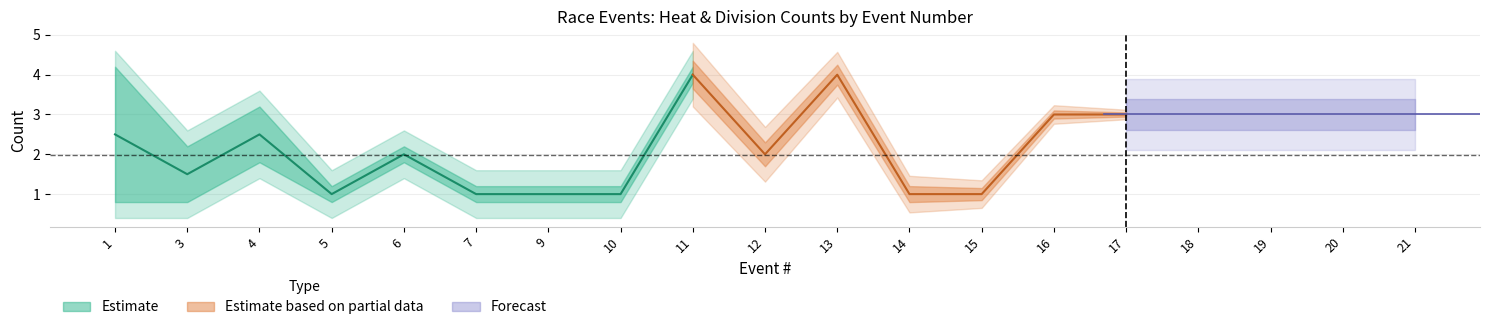

True or false: heat_counts has a value of 1 at 6.

False